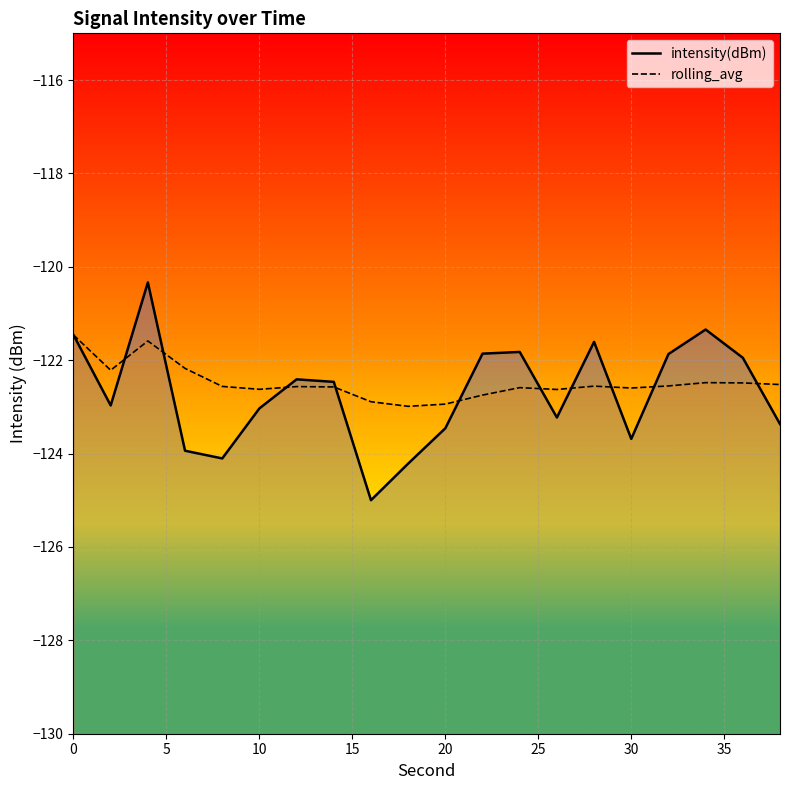

What is the total value across all series at 10?

-245.7